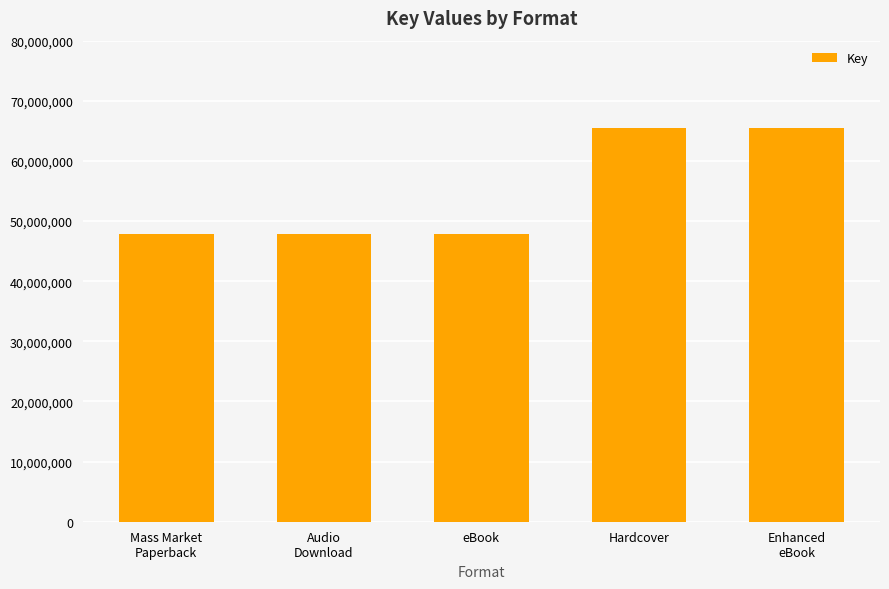

How many values are between 47927127 and 65421272?

5